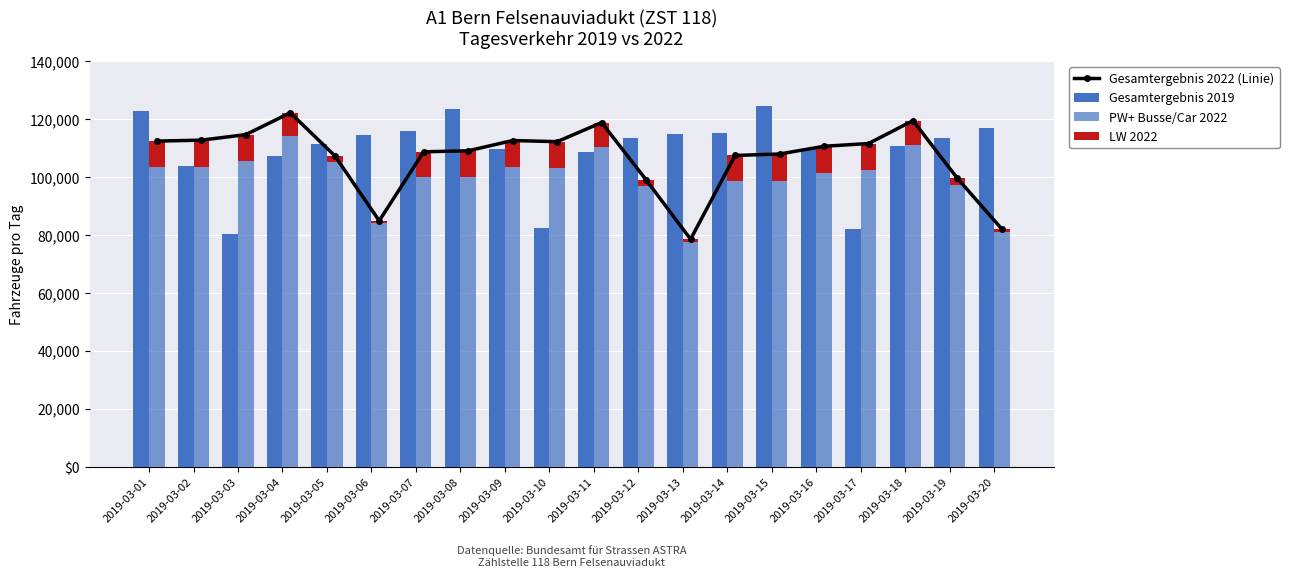

What is the average value of the Gesamtergebnis 2019 series?

109076